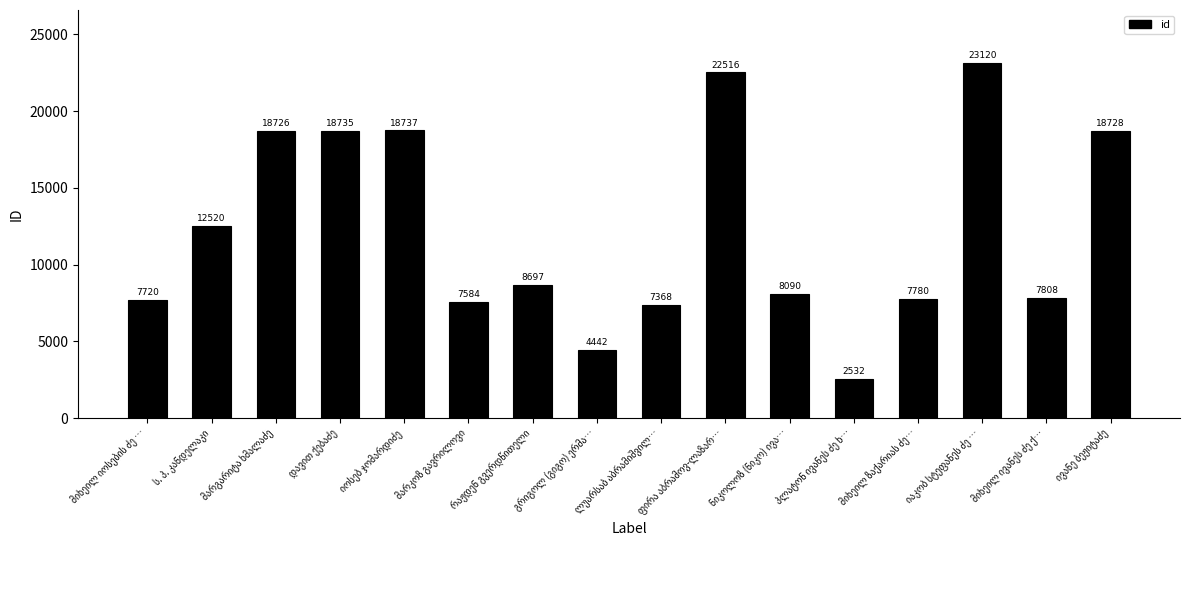

What is the difference between the maximum and minimum values?

20588